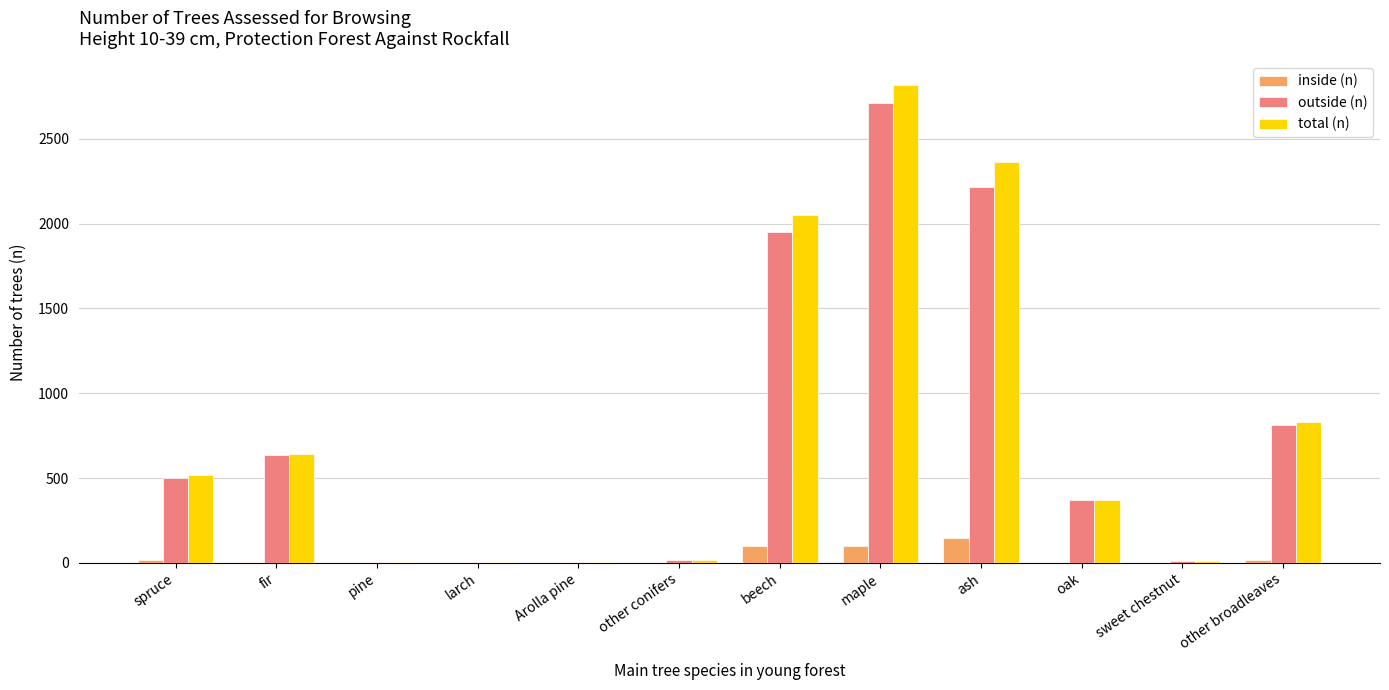

What is the sum of all outside (n) values?

9240